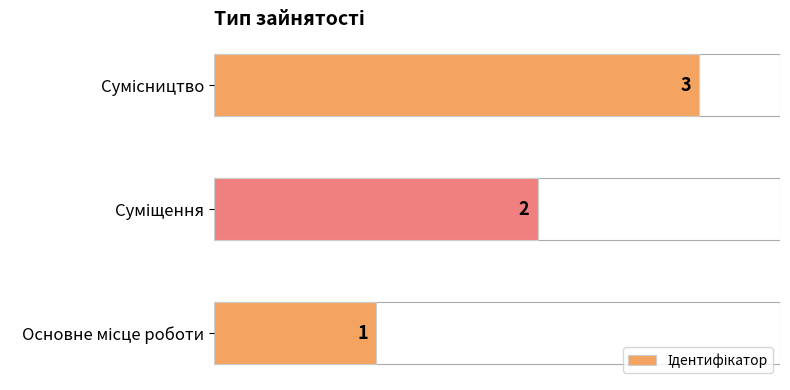

How many distinct data groups are displayed?

1